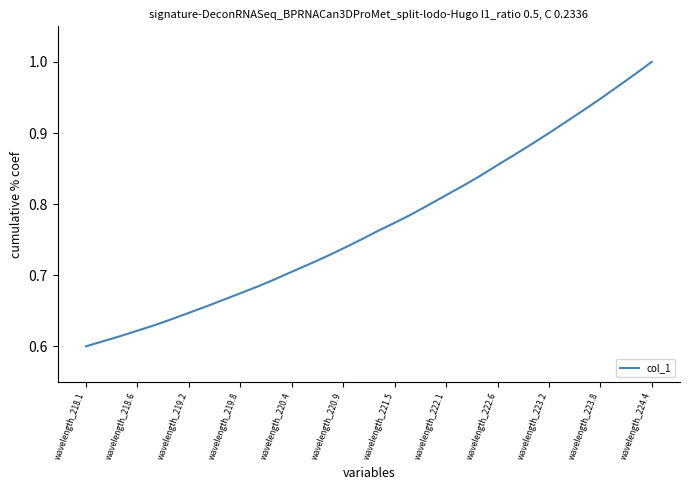

What is the difference between the maximum and minimum values?

0.4